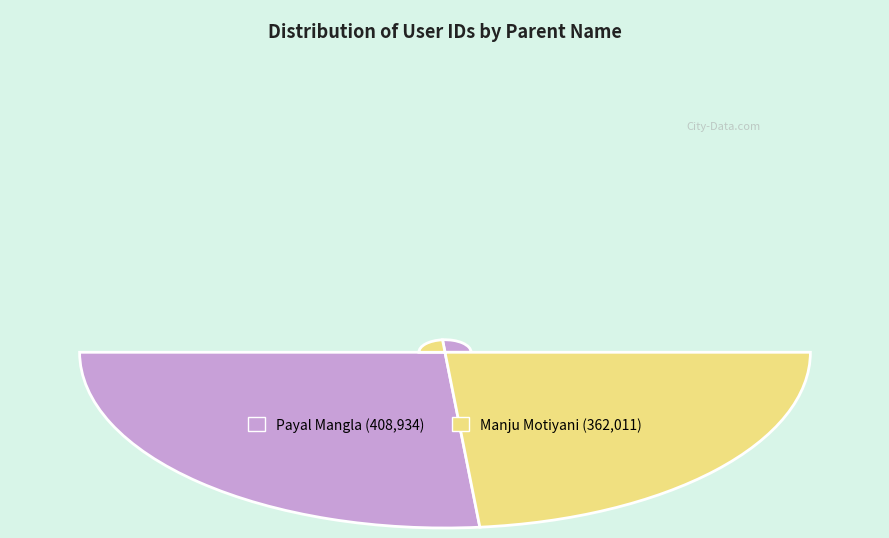

Does Manju Motiyani account for over 50% of the chart?

No